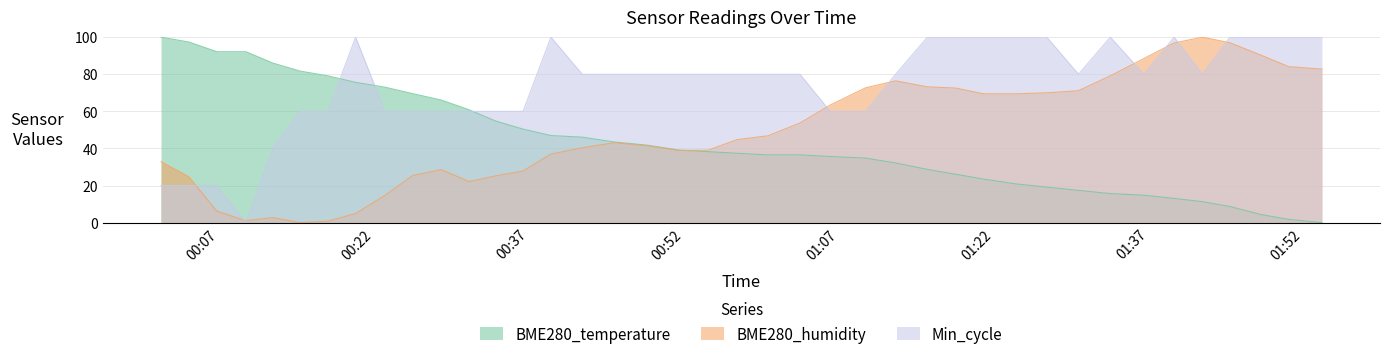

Which category has the highest value in the BME280_humidity series?

2021/04/12 01:42:13